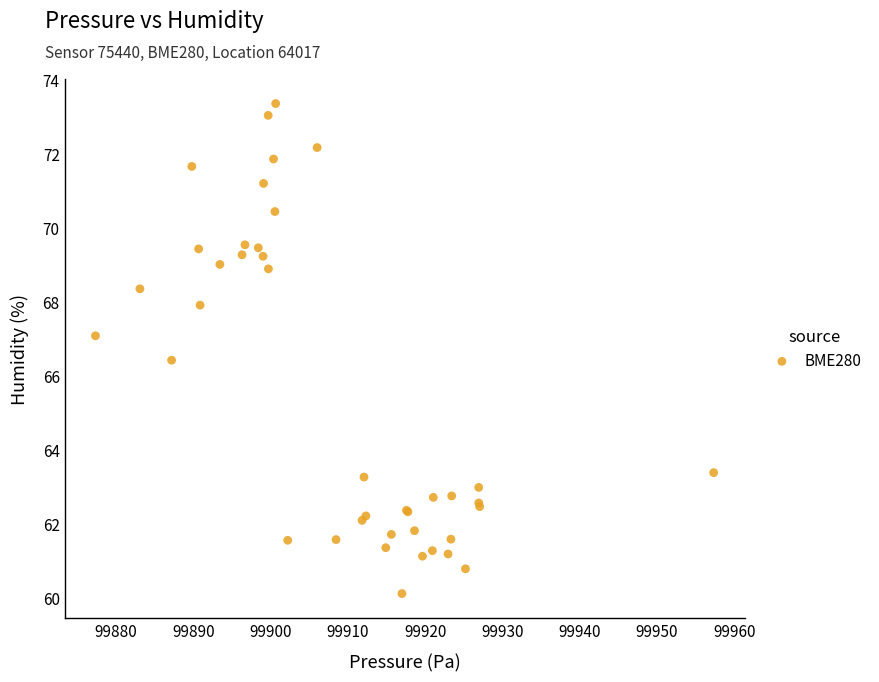

What Y value in the scatter plot is closest to 66?

66.4